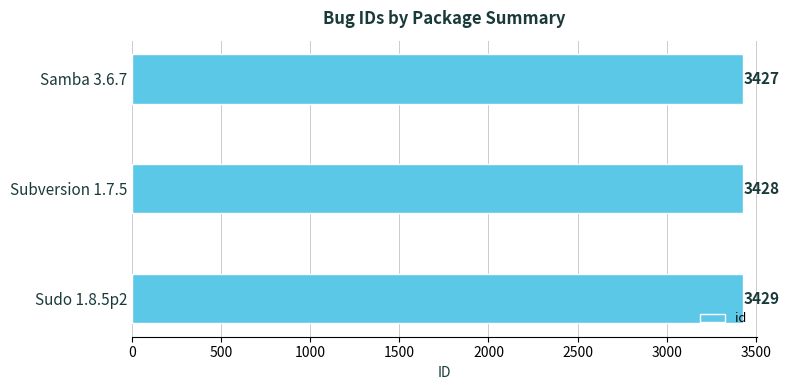

What is the average value?

3428